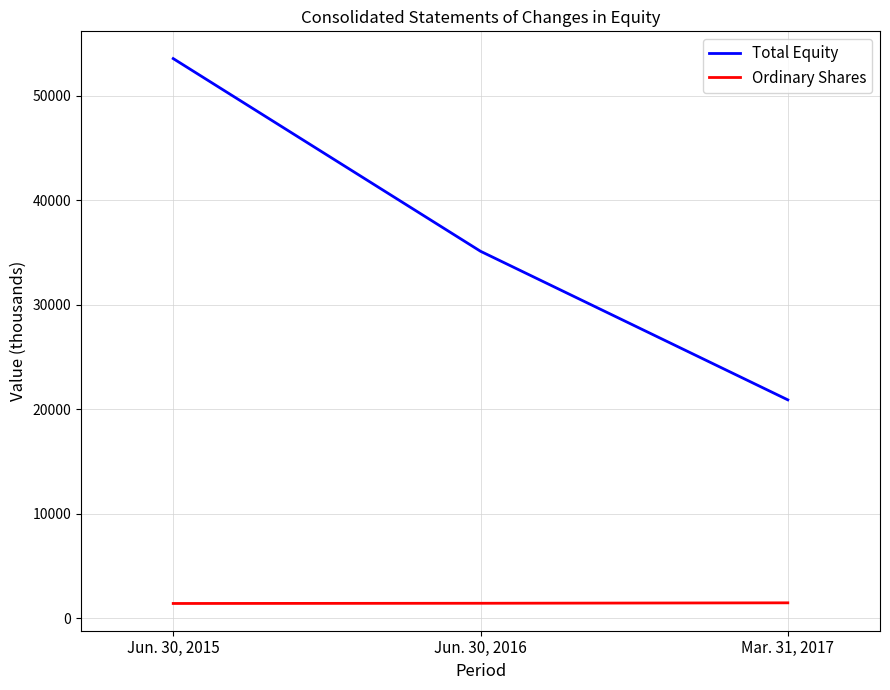

What is the sum of all Ordinary Shares values?

4360